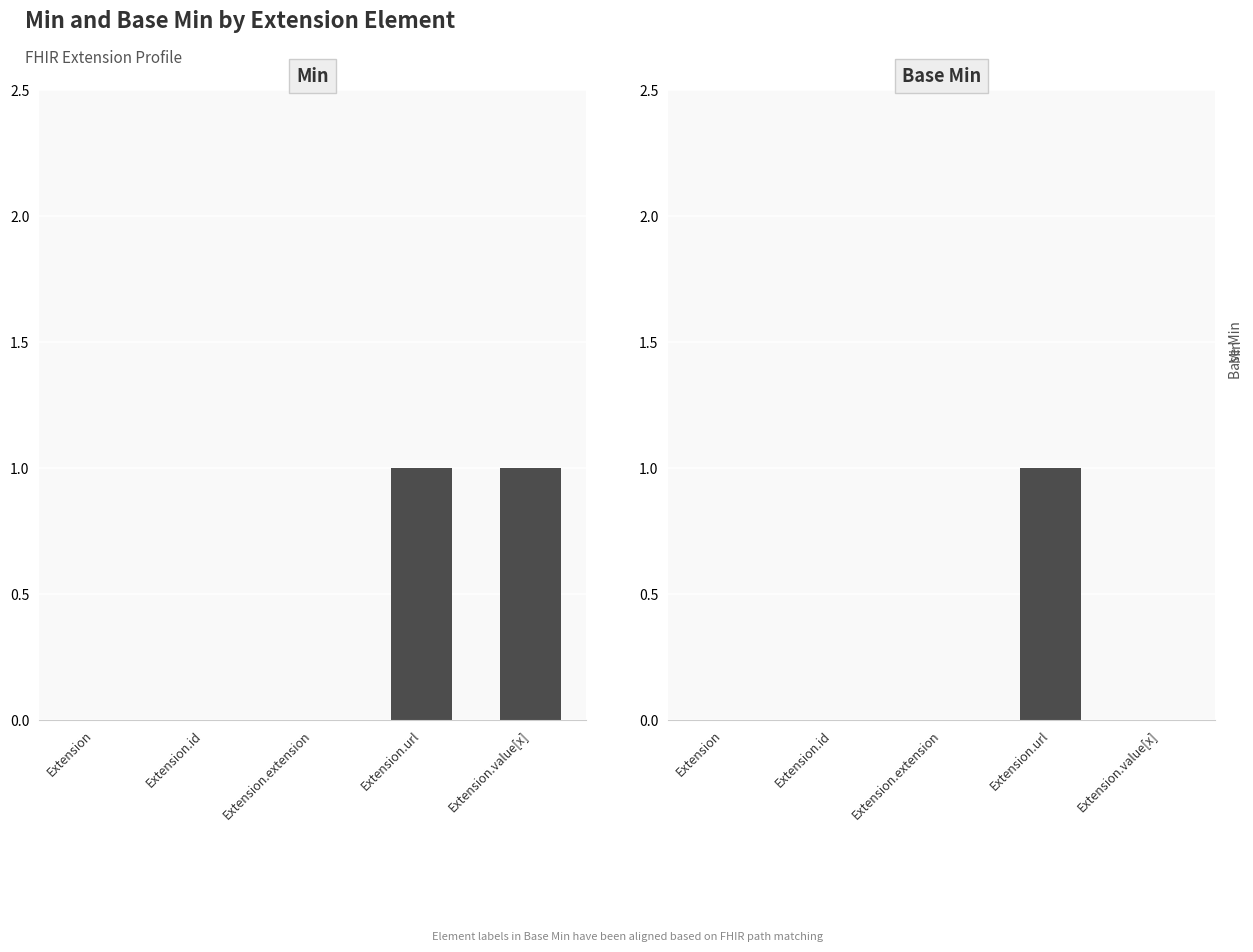

What position from the right is Extension.url?

2